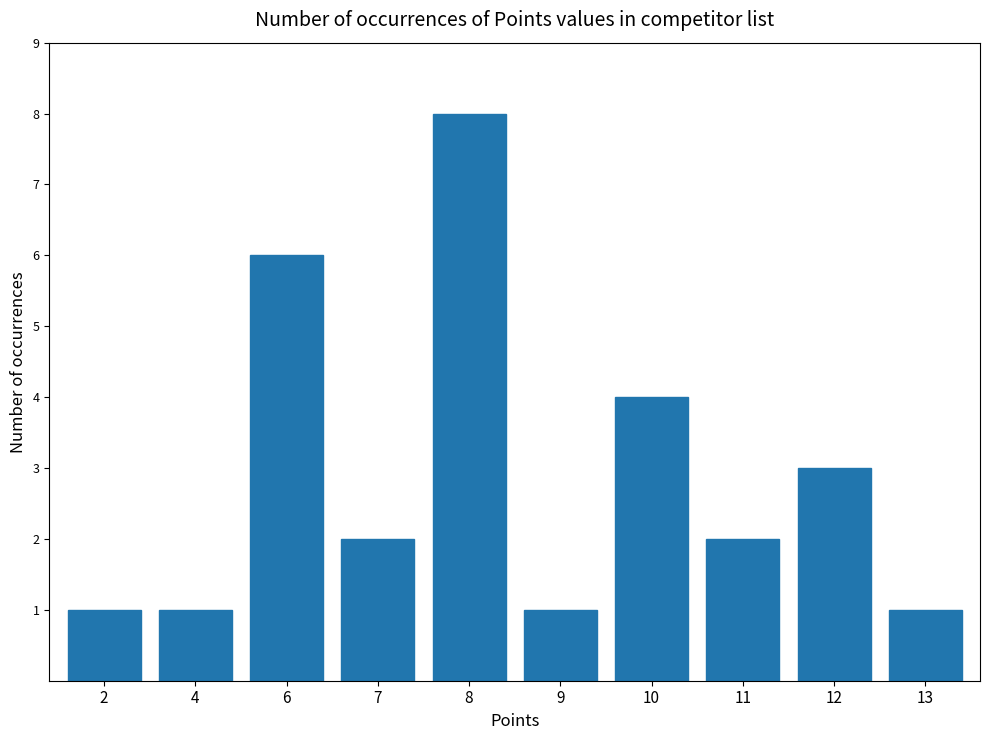

What is the ratio of the value at 6 to the value at 4?

6.0